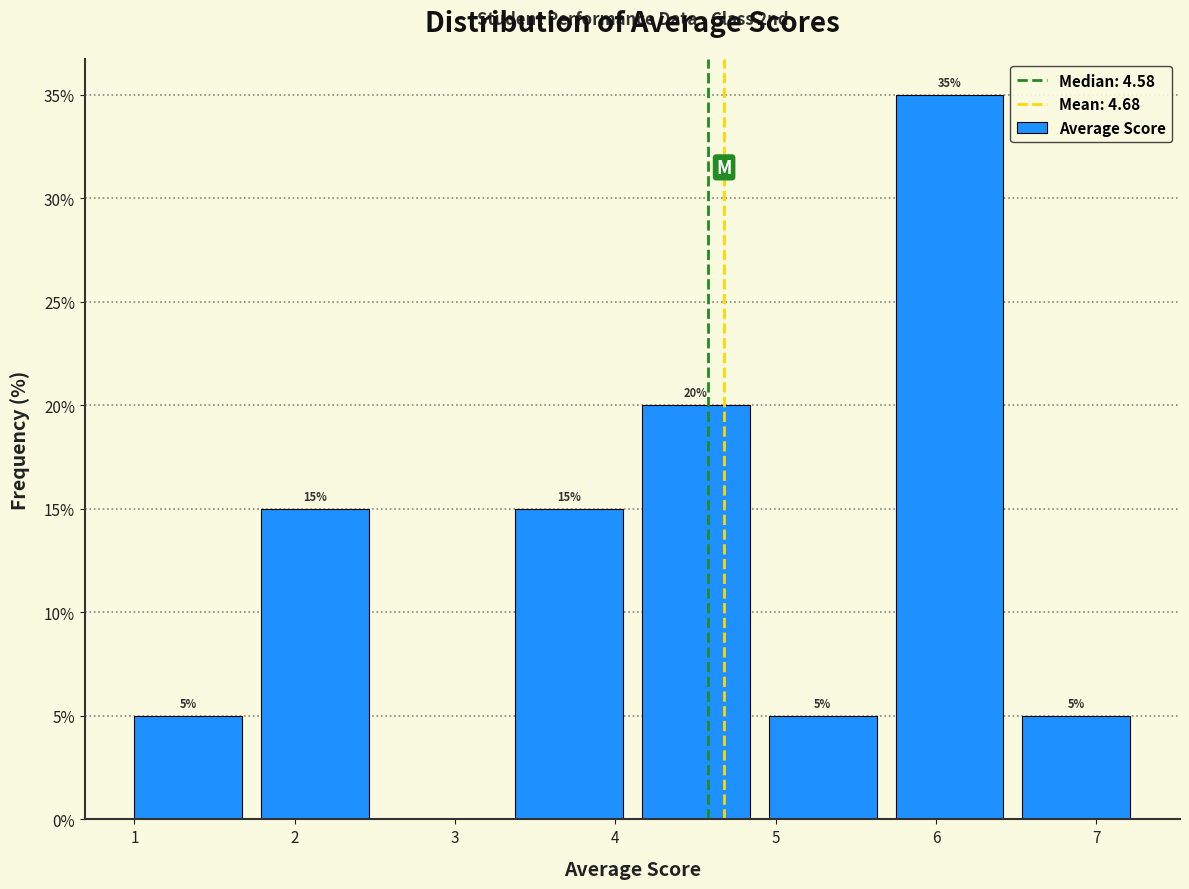

Over which range of the x-axis is the bar tallest?

5.7 to 6.5